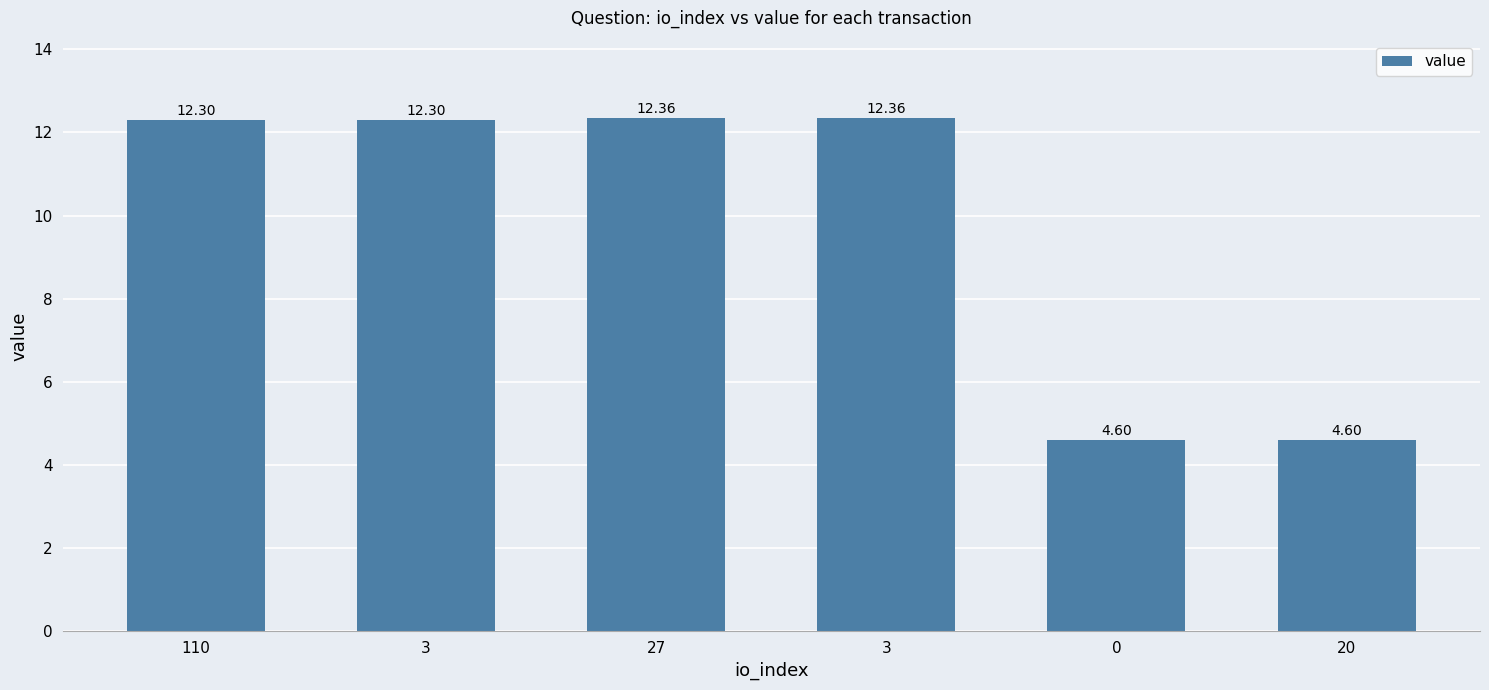

Does the chart contain any negative values?

No